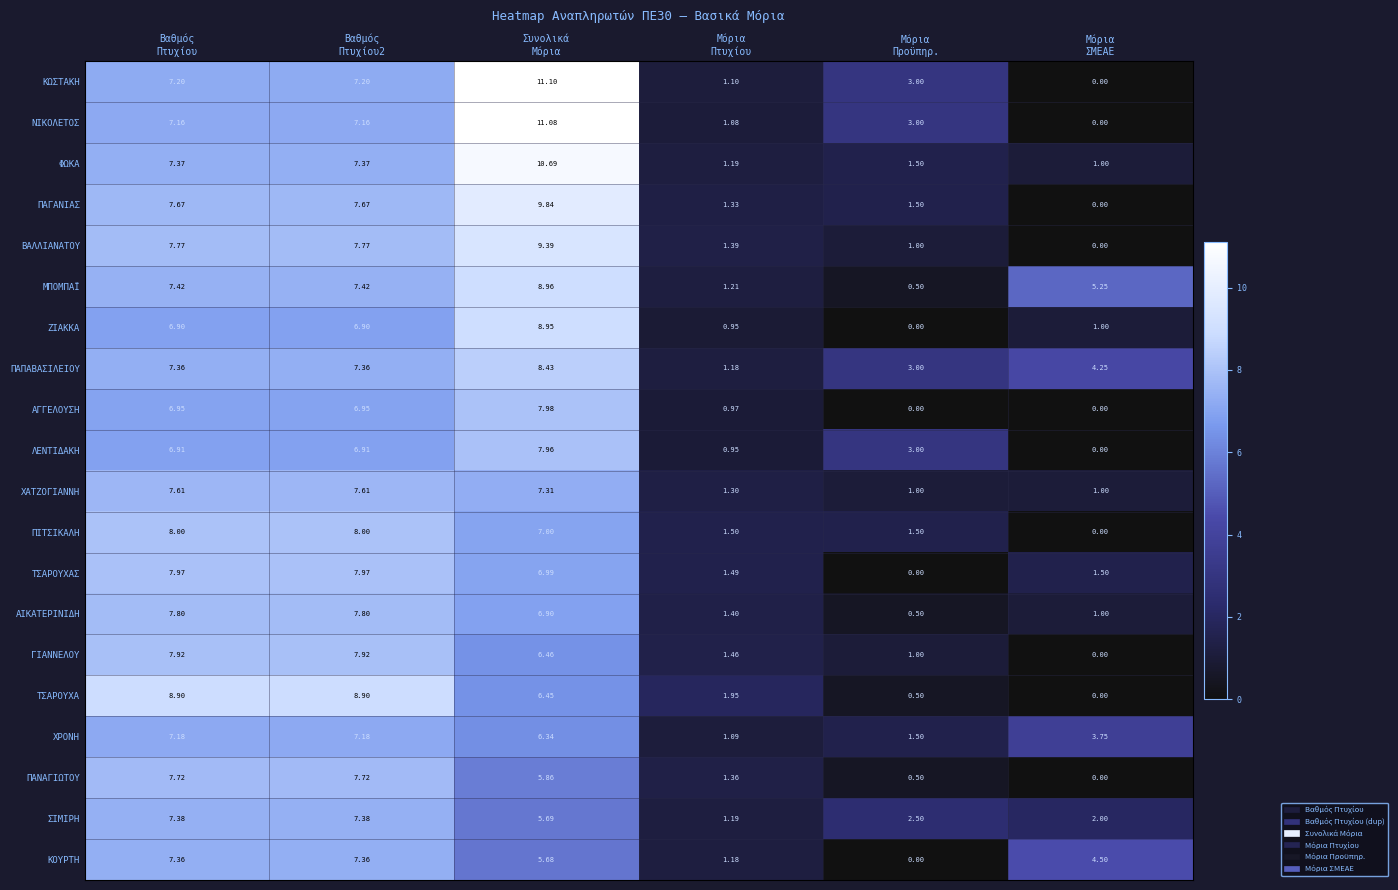

List the series in order of their peak value, highest first.

ΚΩΣΤΑΚΗ, ΝΙΚΟΛΕΤΟΣ, ΦΩΚΑ, ΠΑΓΑΝΙΑΣ, ΒΑΛΛΙΑΝΑΤΟΥ, ΜΠΟΜΠΑΪ, ΖΙΑΚΚΑ, ΤΣΑΡΟΥΧΑ, ΠΑΠΑΒΑΣΙΛΕΙΟΥ, ΠΙΤΣΙΚΑΛΗ, ΑΓΓΕΛΟΥΣΗ, ΤΣΑΡΟΥΧΑΣ, ΛΕΝΤΙΔΑΚΗ, ΓΙΑΝΝΕΛΟΥ, ΑΙΚΑΤΕΡΙΝΙΔΗ, ΠΑΝΑΓΙΩΤΟΥ, ΧΑΤΖΟΓΙΑΝΝΗ, ΣΙΜΙΡΗ, ΚΟΥΡΤΗ, ΧΡΟΝΗ